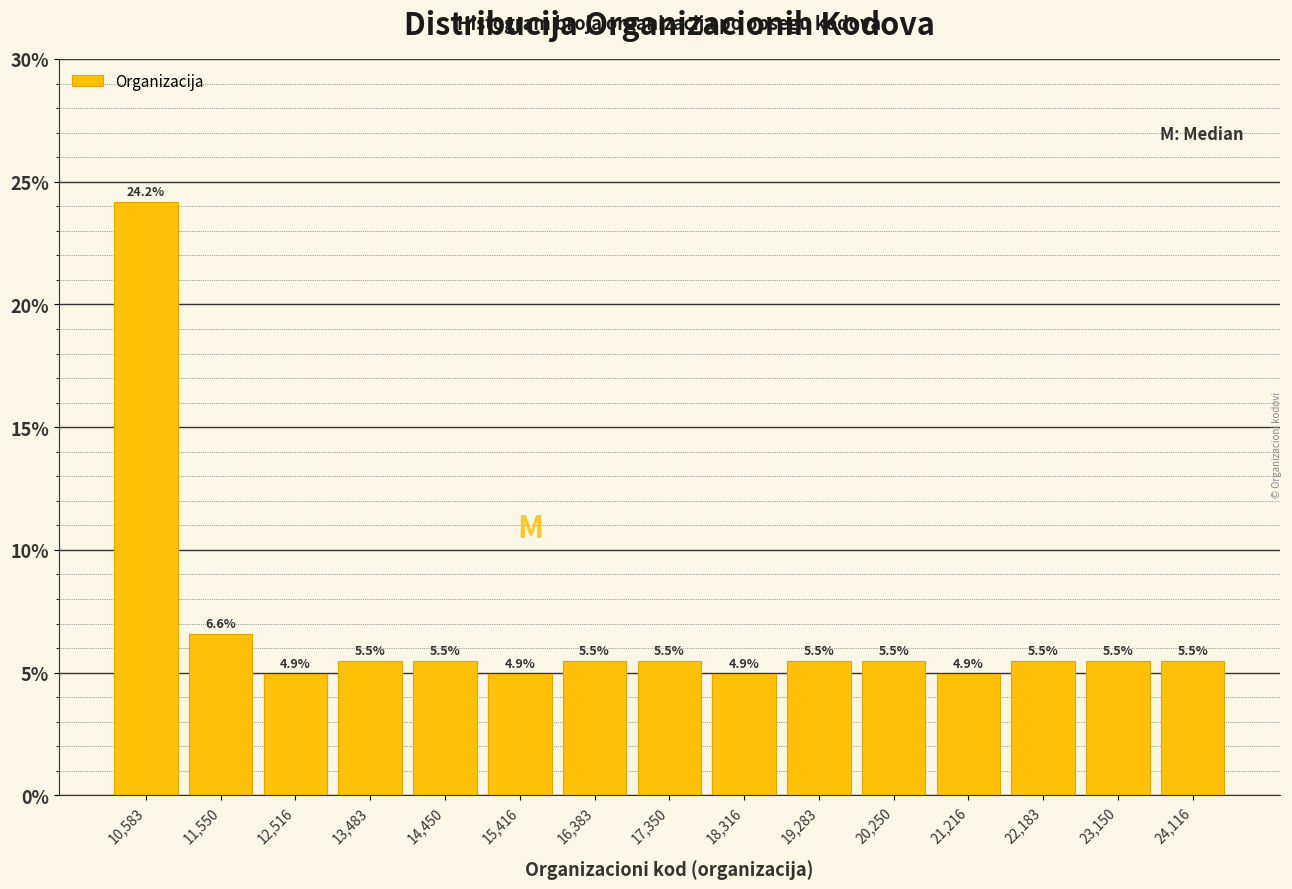

Which range on the x-axis has the tallest bar?

10100 to 11100